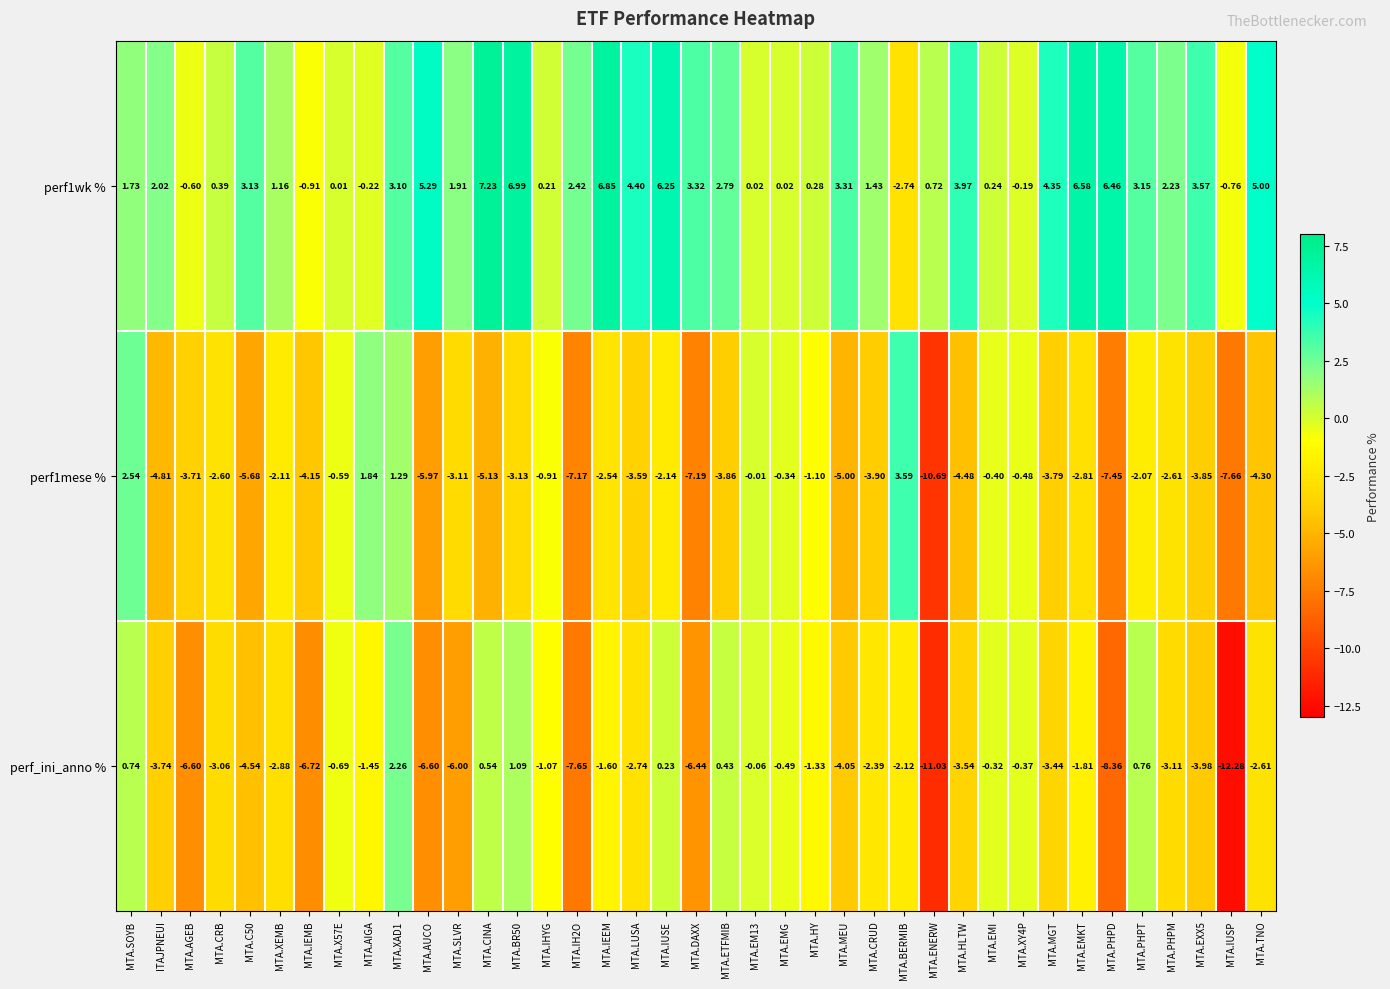

Which category has the lowest value across all series?

MTA.IUSP